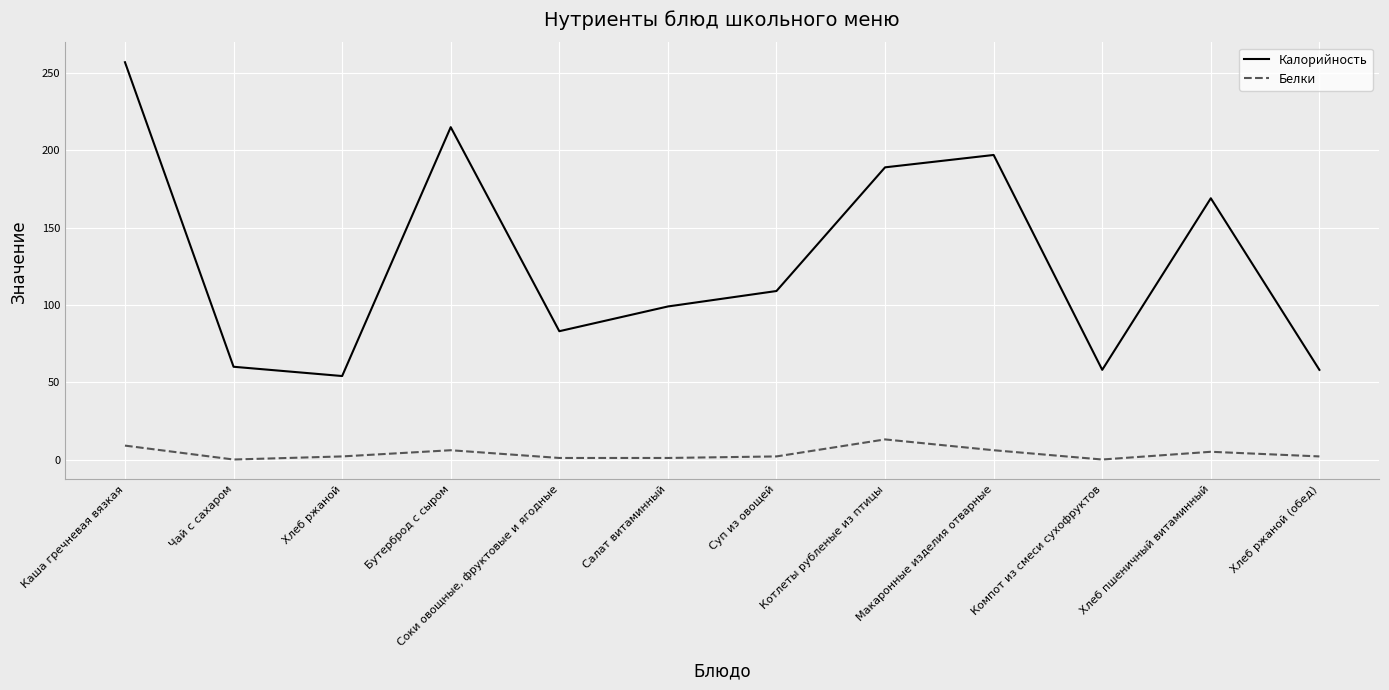

True or false: Белки and Калорийность cross at least once.

False